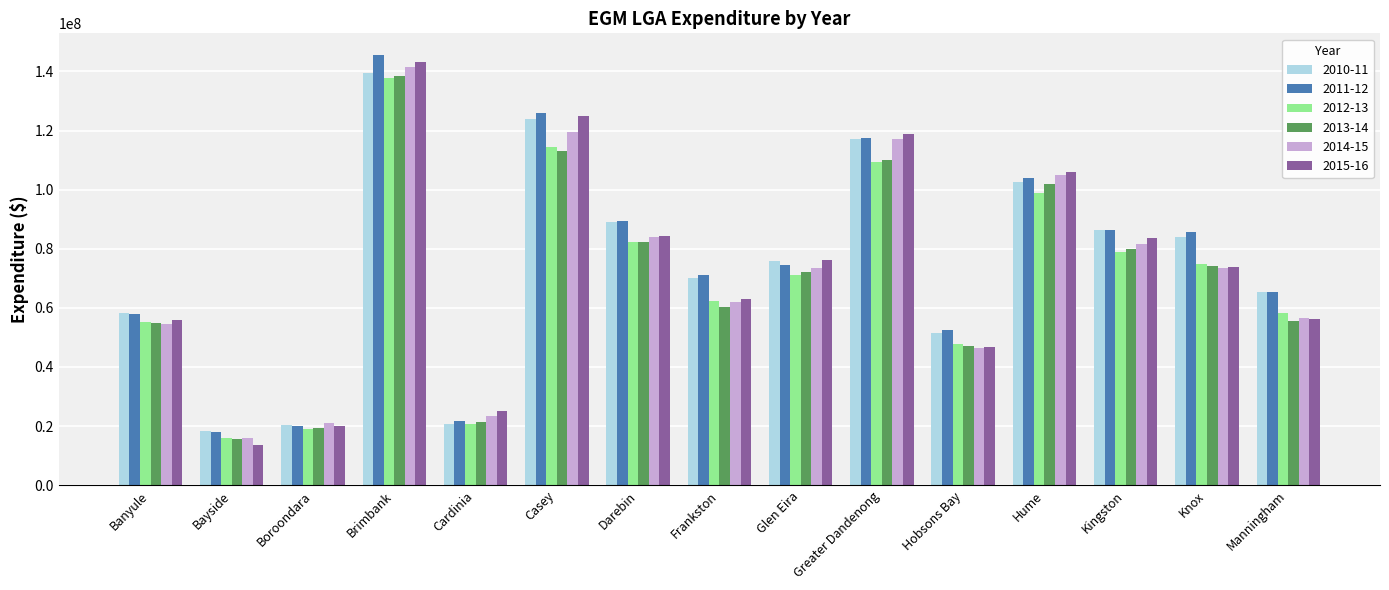

At which category does the chart reach its peak across all series?

Brimbank